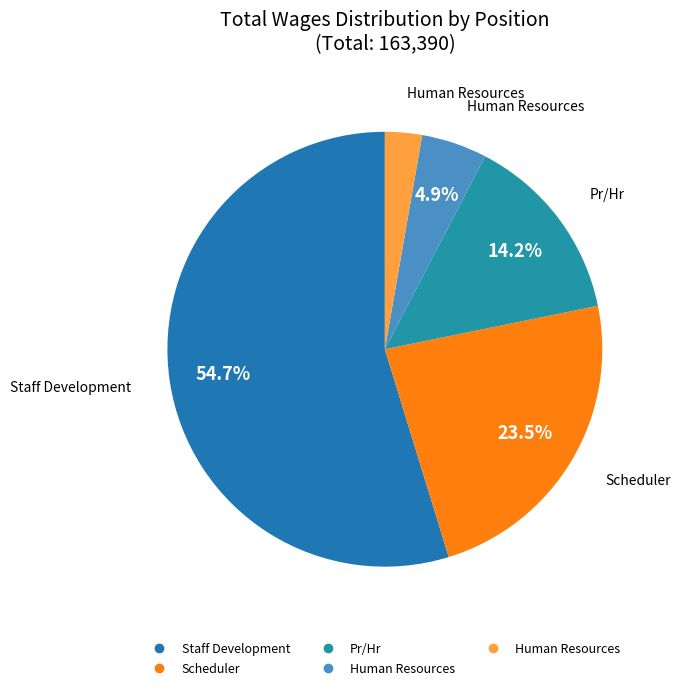

What is the largest slice in the pie chart?

Staff Development